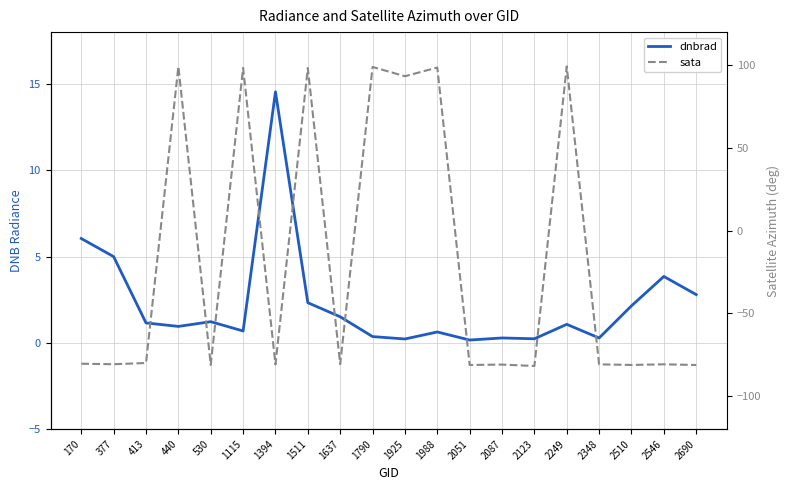

What is the total value across all series at 170?

-74.4